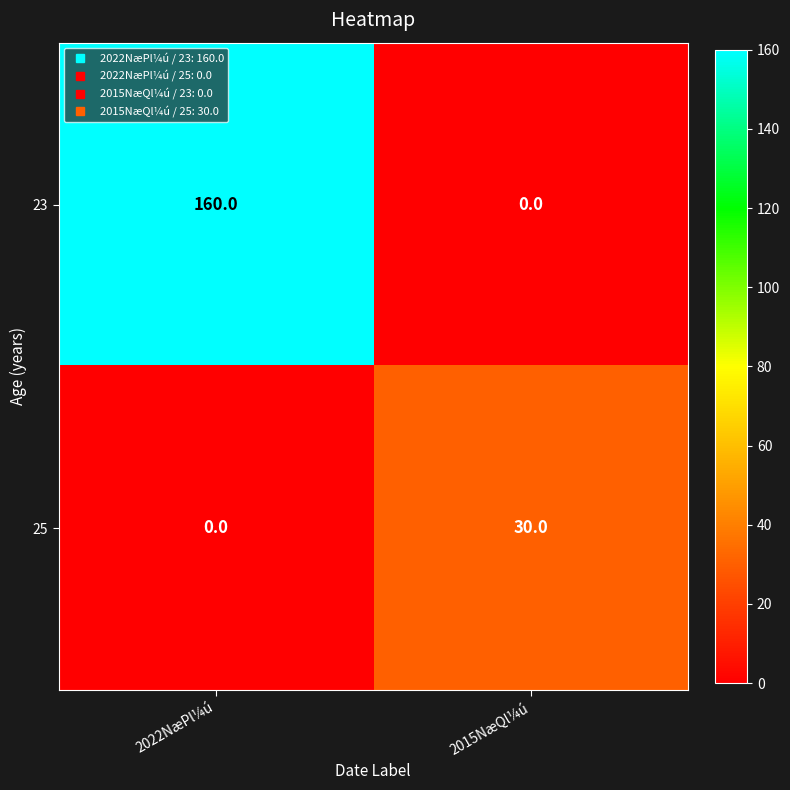

What is the greatest value displayed?

160